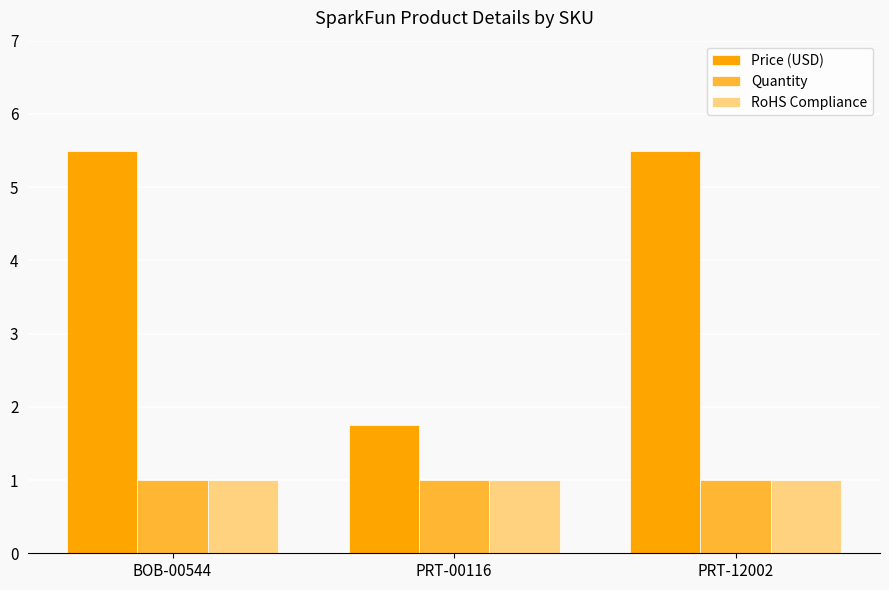

Reading left to right, extract all data points from this chart.

Price (USD): 5.5	1.8	5.5
Quantity: 1.0	1.0	1.0
RoHS Compliance: 1.0	1.0	1.0